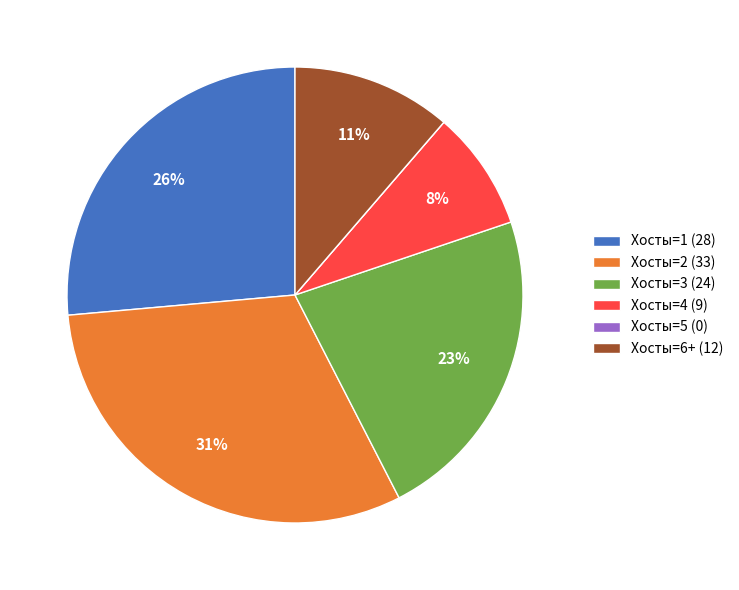

The Хосты=6+ (12) slice represents 21% of the pie. True or false?

False